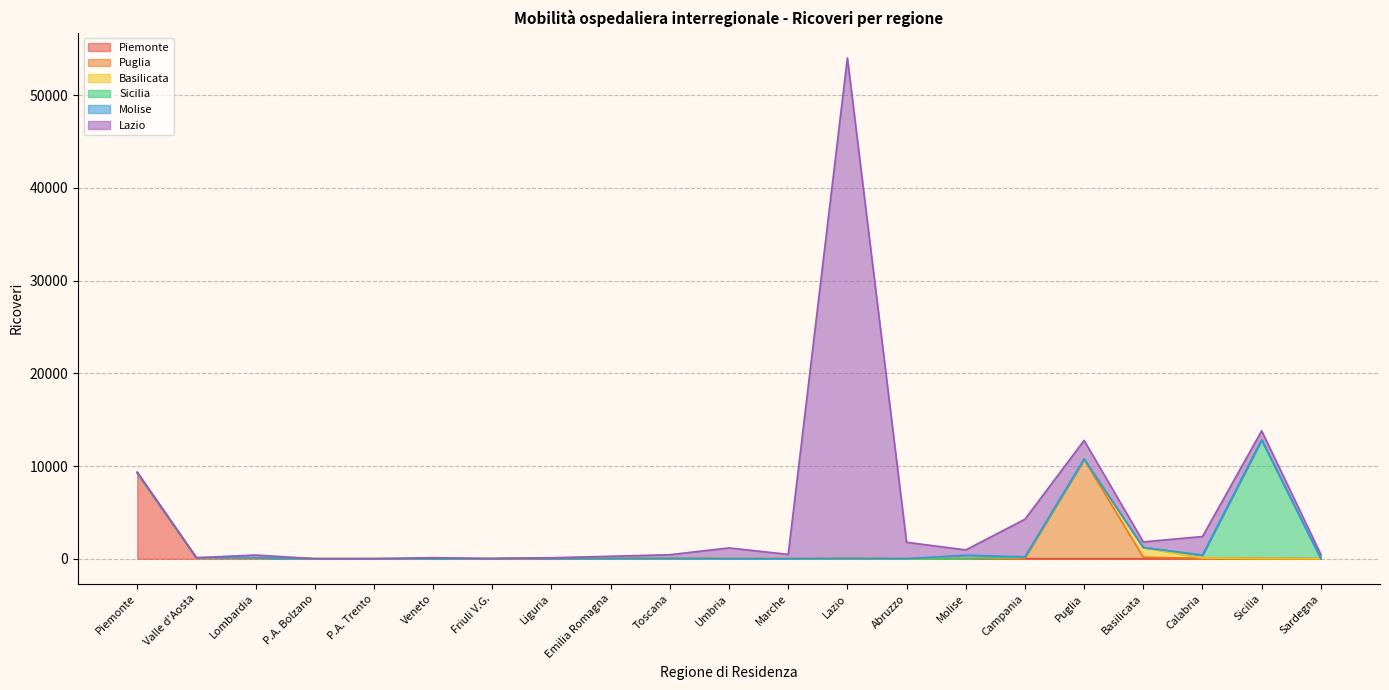

Is it true that Molise equals 0 at Sicilia?

True